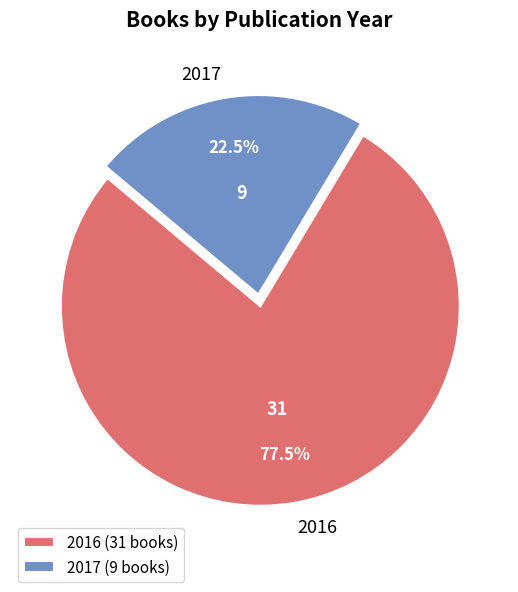

What is the largest slice in the pie chart?

2016